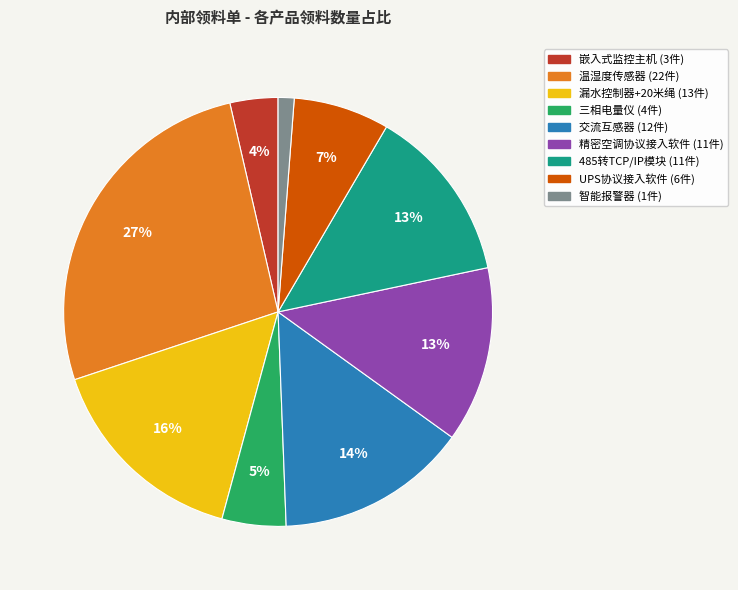

Is there any slice that represents more than half of the pie?

No